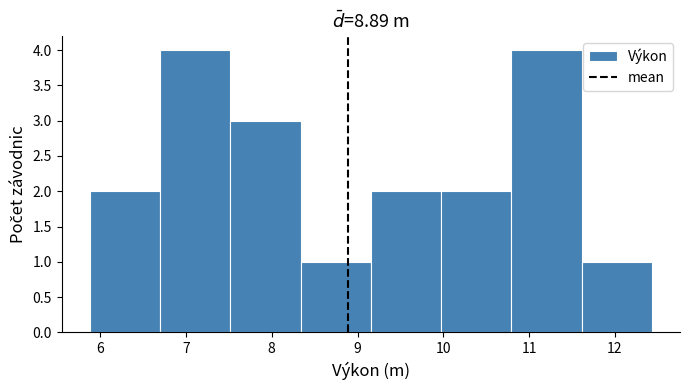

How tall is the bar that spans 10.0 to 10.8 on the x-axis? Neither the bar edges nor the heights are printed on the chart, so give them approximately, as read against the axes.

2